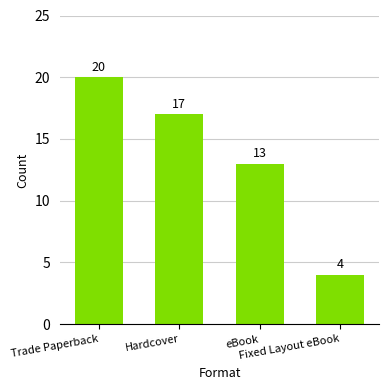

What is the label of the 3rd bar from the left?

eBook